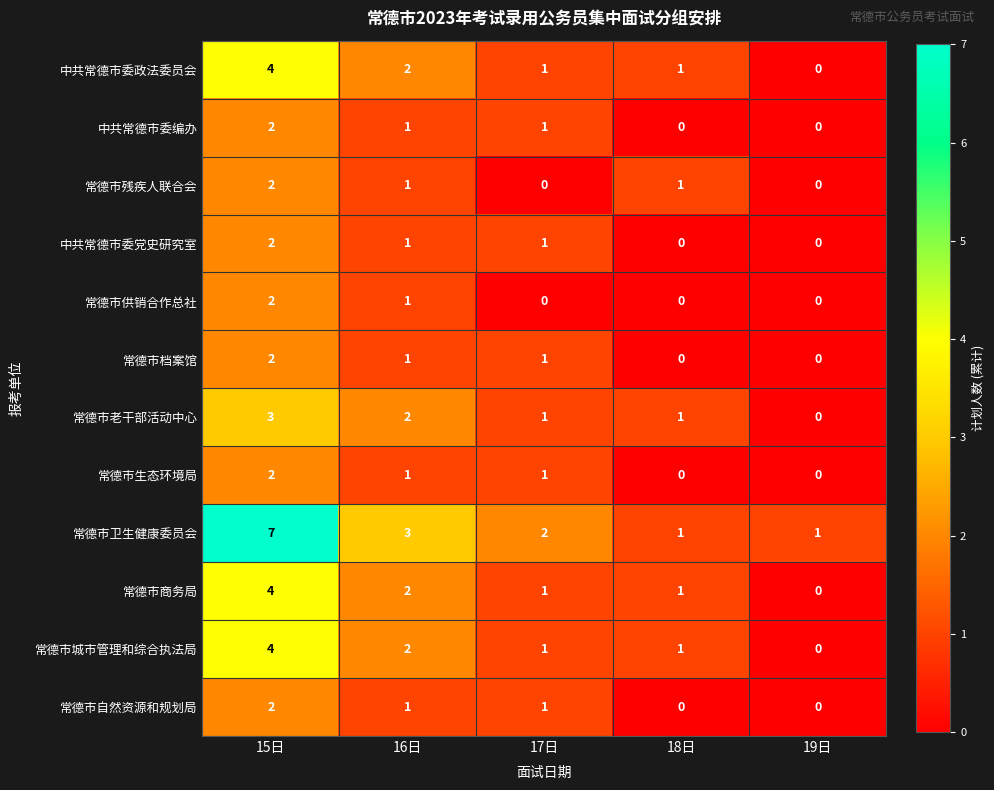

Where does the 中共常德市委党史研究室 series first go above 1?

15日